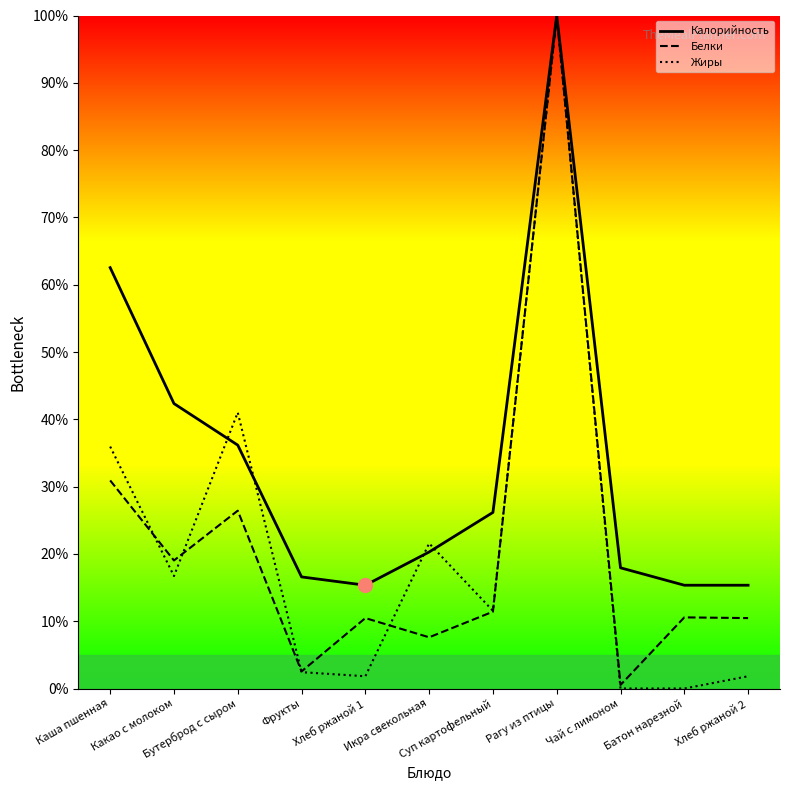

What is the label of the 5th point from the left?

Хлеб ржаной 1